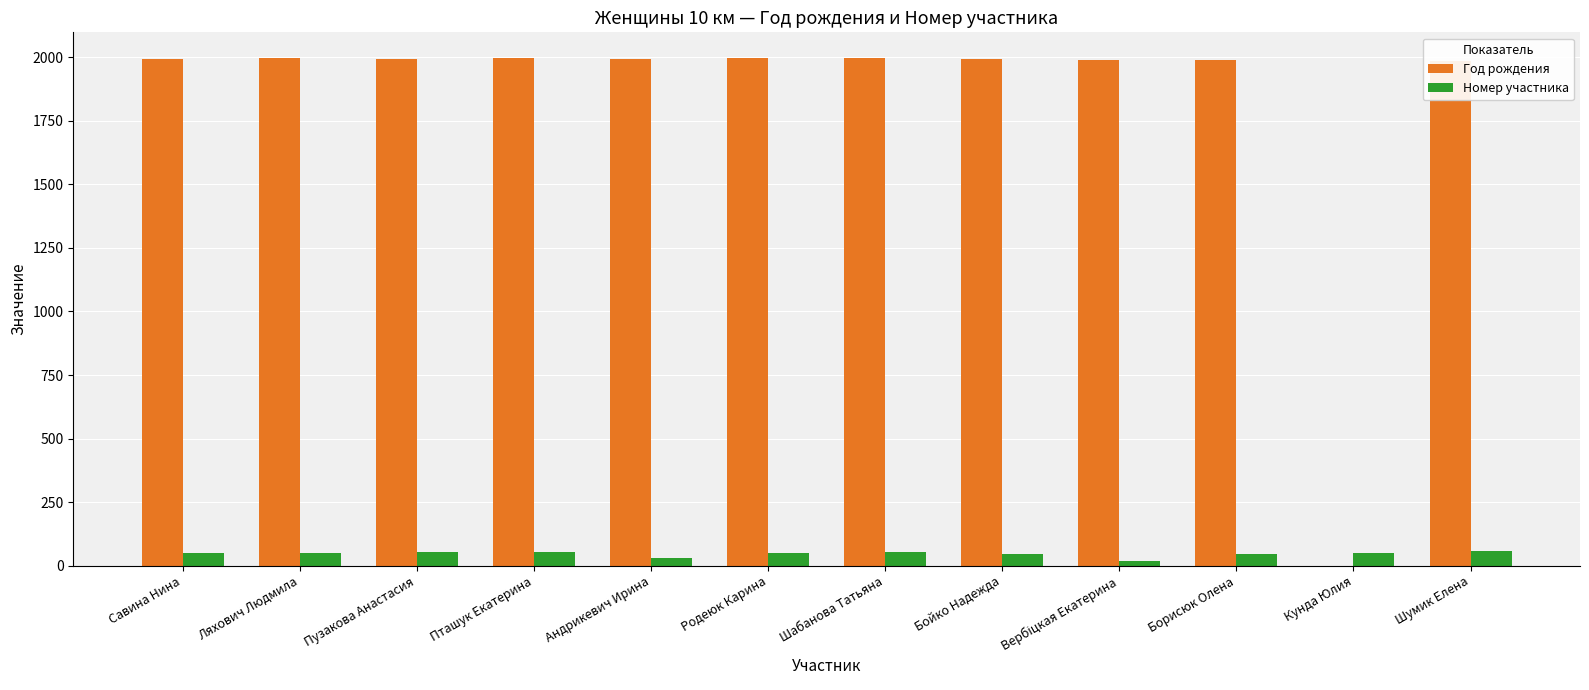

Which series has the largest total across all categories?

Год рождения